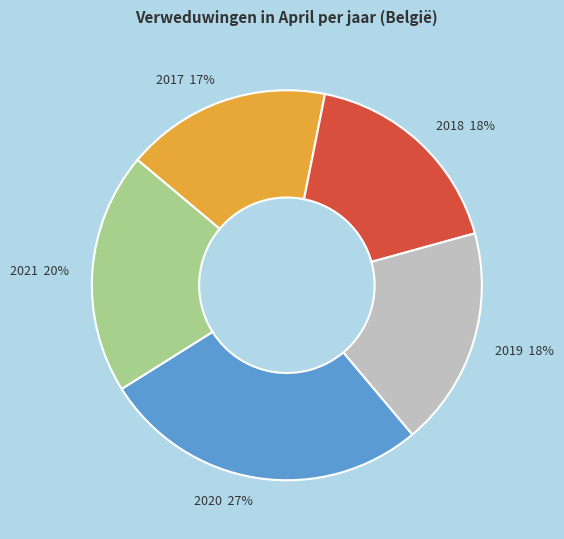

Which has a higher value, 2021 or 2020?

2020